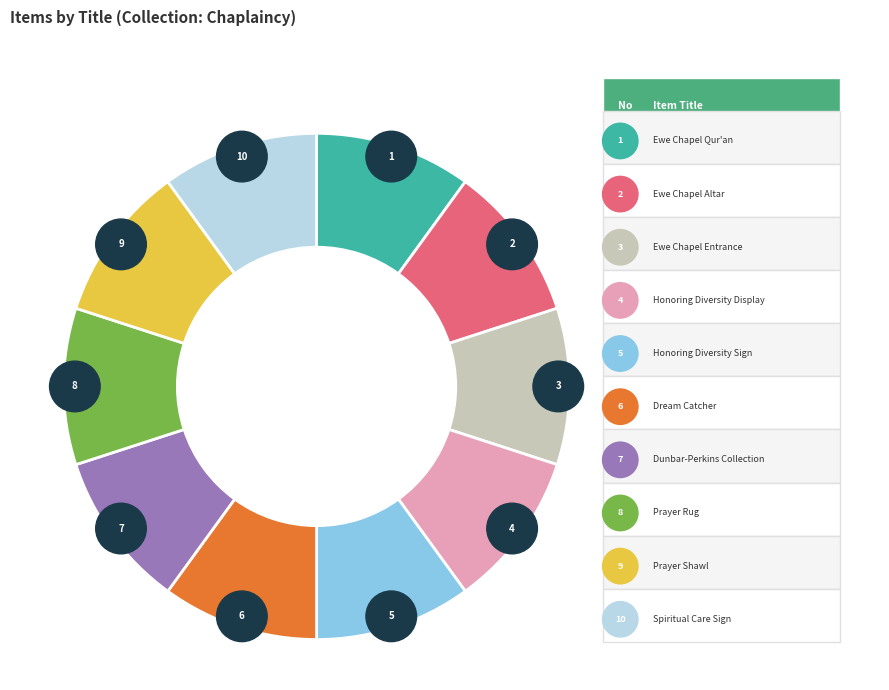

What is the change in value from Honoring Diversity Sign to Prayer Shawl?

+4